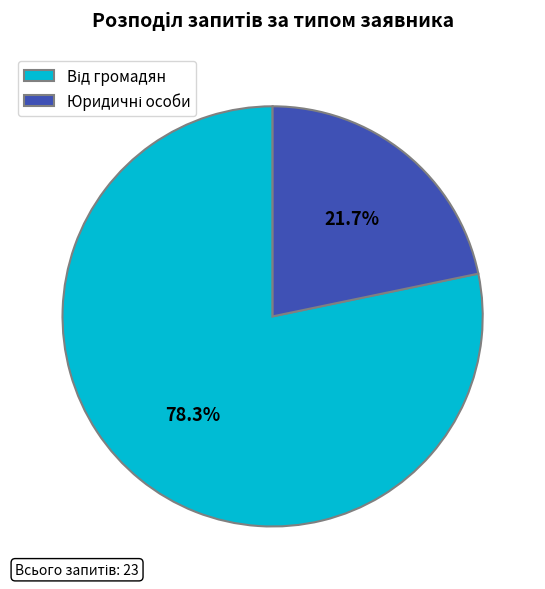

How many slices are in this pie chart?

2